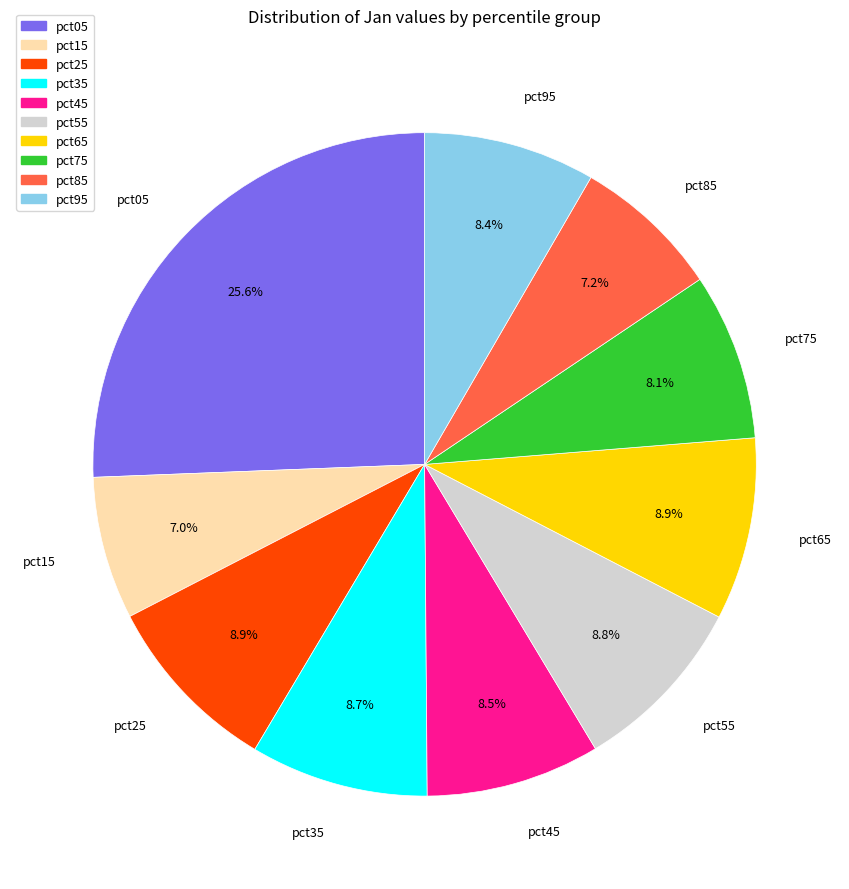

What percentage is the pct75 slice, to the nearest percent?

8%